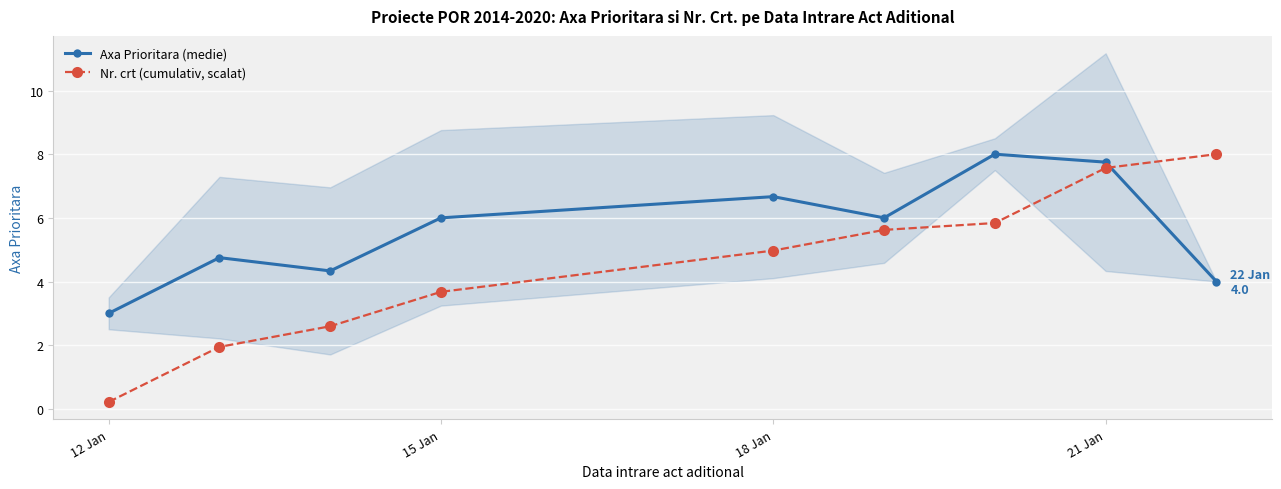

Which series has the largest range (max minus min)?

Nr. crt (cumulativ, scalat)